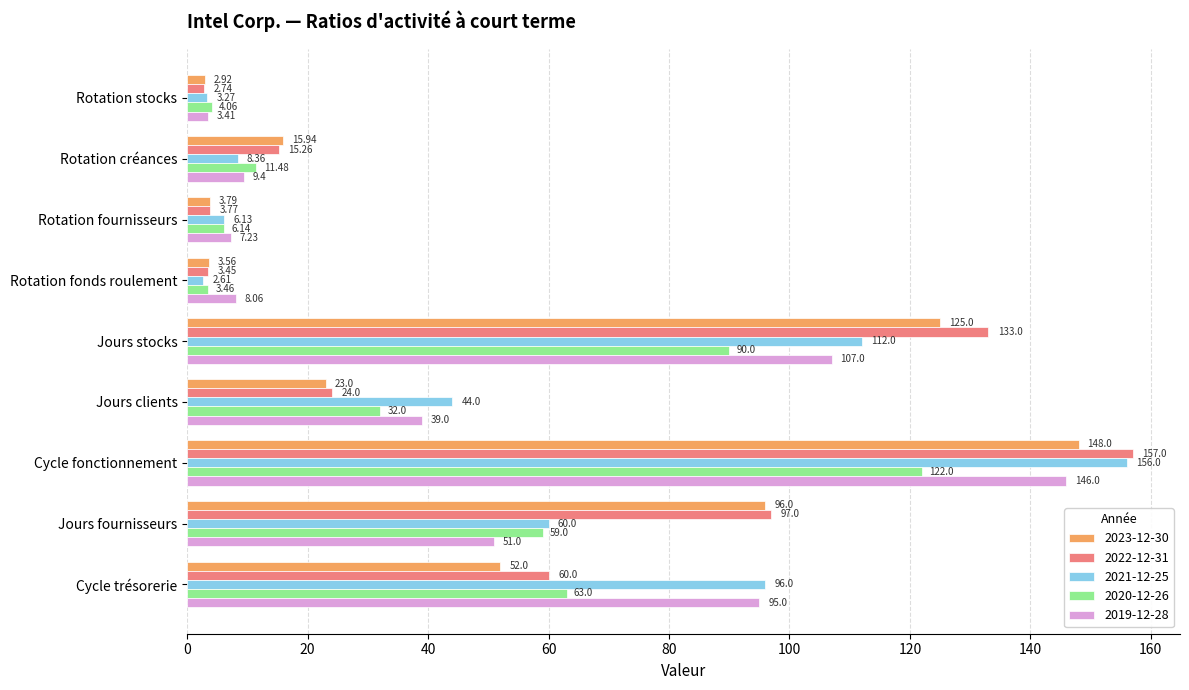

How many distinct data groups are displayed?

5